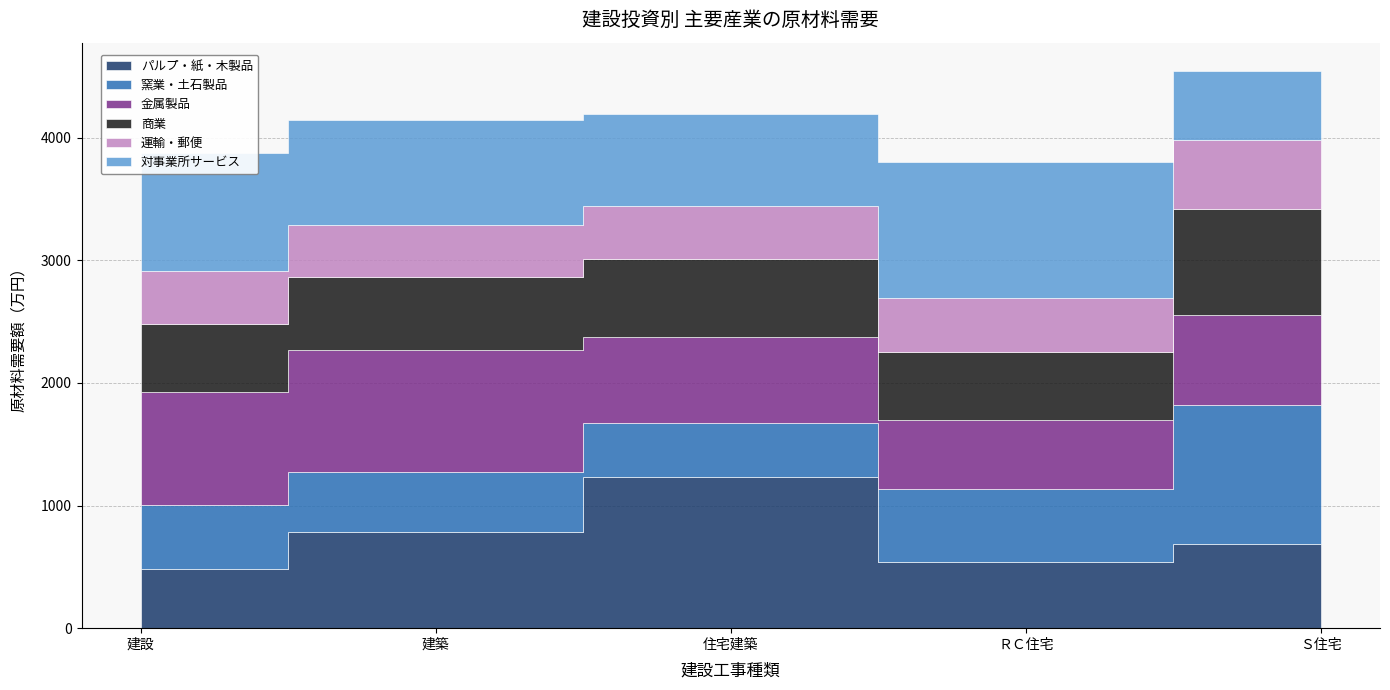

What is the sum of the 運輸・郵便 values at 建築 and 住宅建築?

856.4